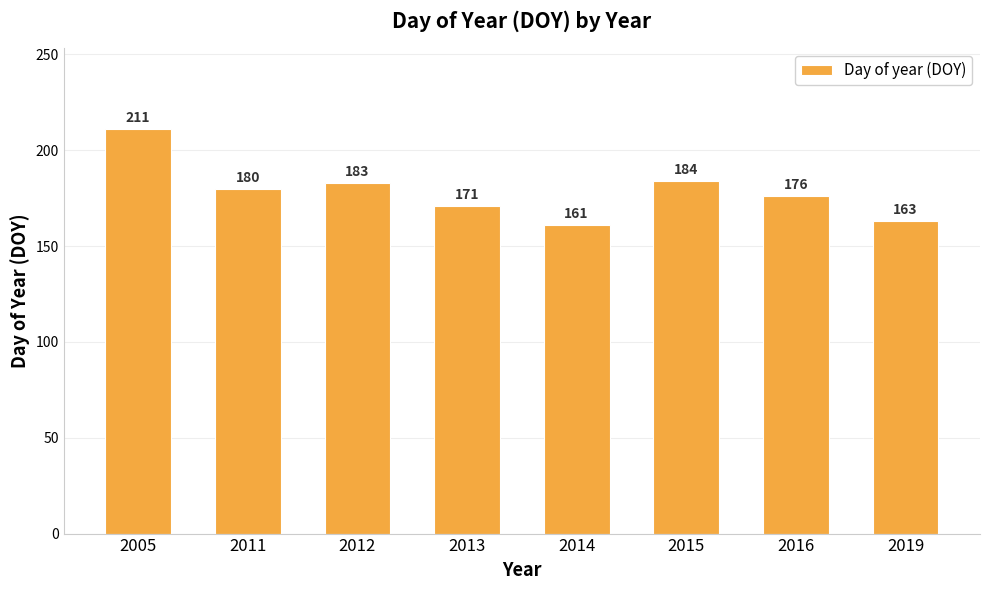

List the labels in order of value, smallest first.

2014, 2019, 2013, 2016, 2011, 2012, 2015, 2005